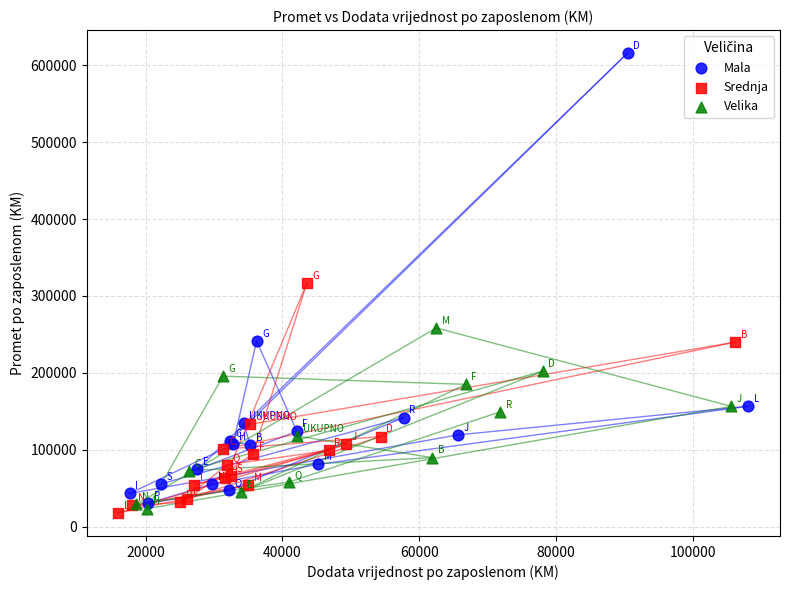

What are all the series names shown in the legend?

Mala, Srednja, Velika